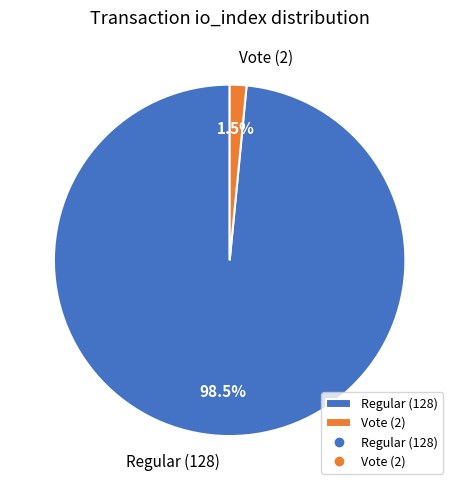

What percentage do Vote (2) and Regular (128) together represent?

100.0%